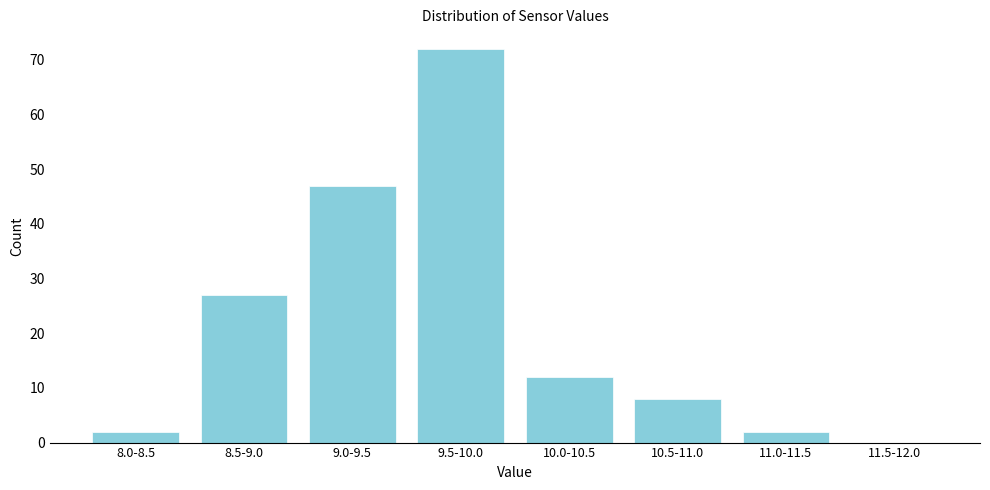

Reading left to right, list all the values displayed in this chart.

8.0-8.5=2	8.5-9.0=27	9.0-9.5=47	9.5-10.0=72	10.0-10.5=12	10.5-11.0=8	11.0-11.5=2	11.5-12.0=0